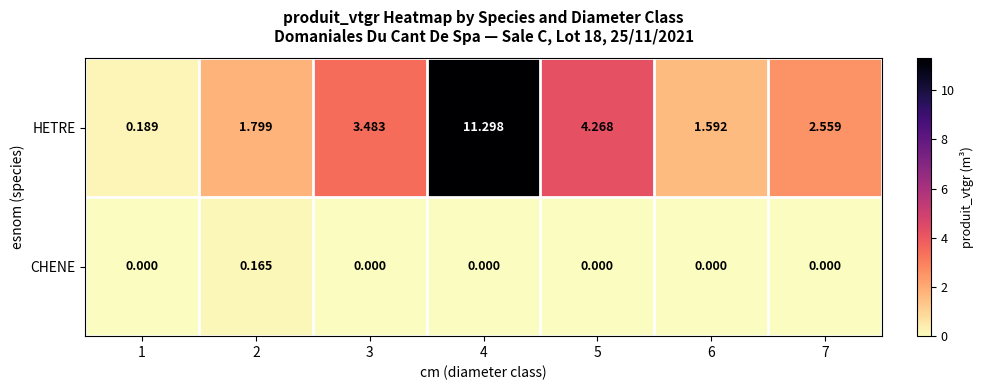

Which label corresponds to the largest value in the chart?

4